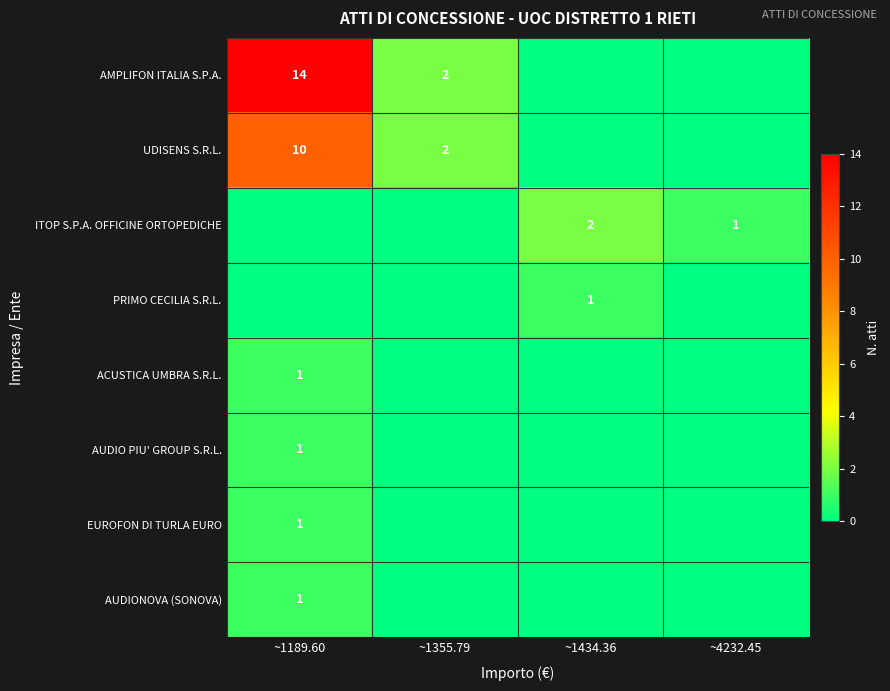

The value of UDISENS S.R.L. at ~1355.79 is 2. True or false?

True